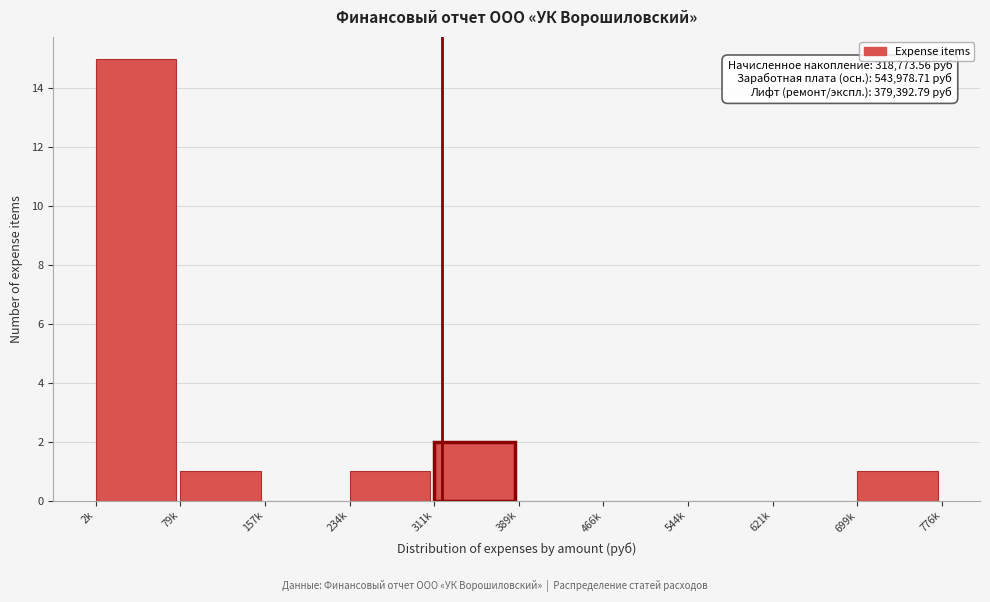

Reading left to right, transcribe all the data shown in this chart.

2k=15	79k=1	157k=0	234k=1	311k=2	389k=0	466k=0	544k=0	621k=0	699k=1